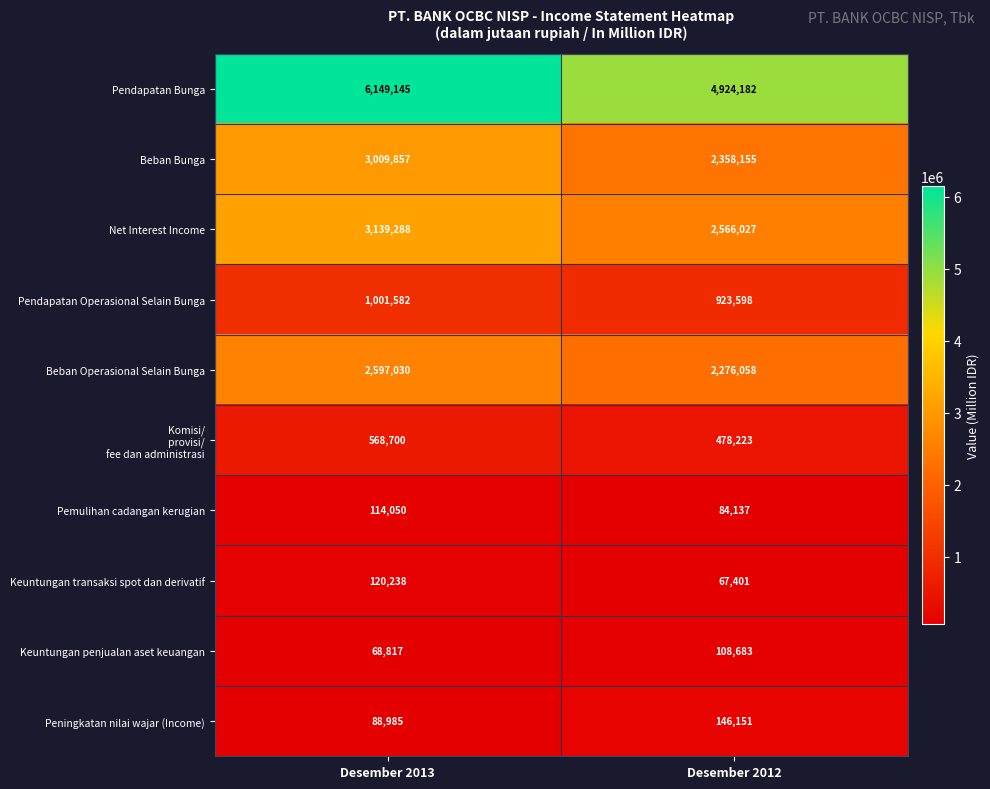

Is it true that Pendapatan Operasional Selain Bunga equals 923598 at Desember 2012?

True